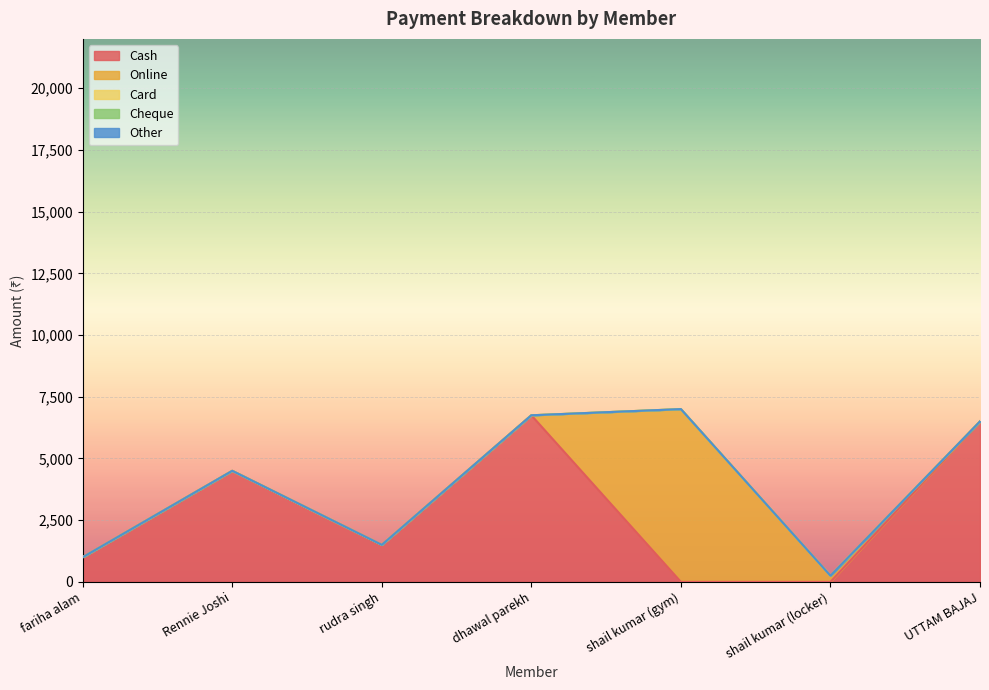

What is the total value across all series at shail kumar (locker)?

250